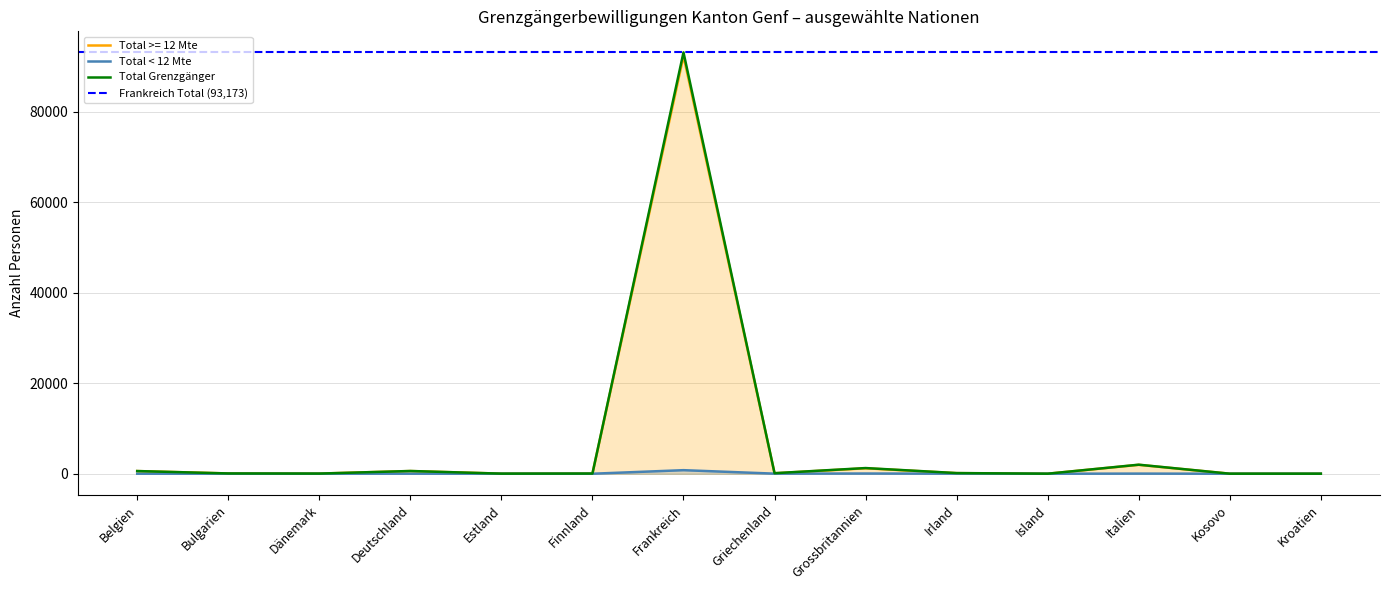

At how many categories does at least one series exceed 70335?

1